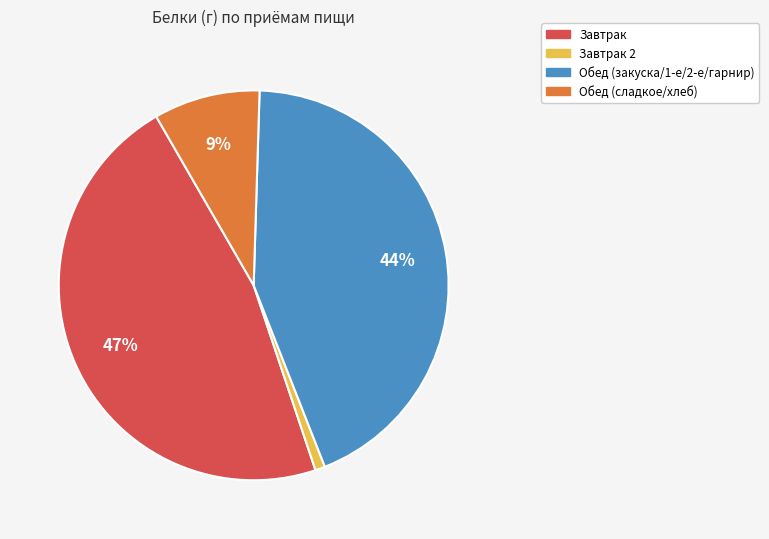

To the nearest percent, what is the average slice percentage?

25%